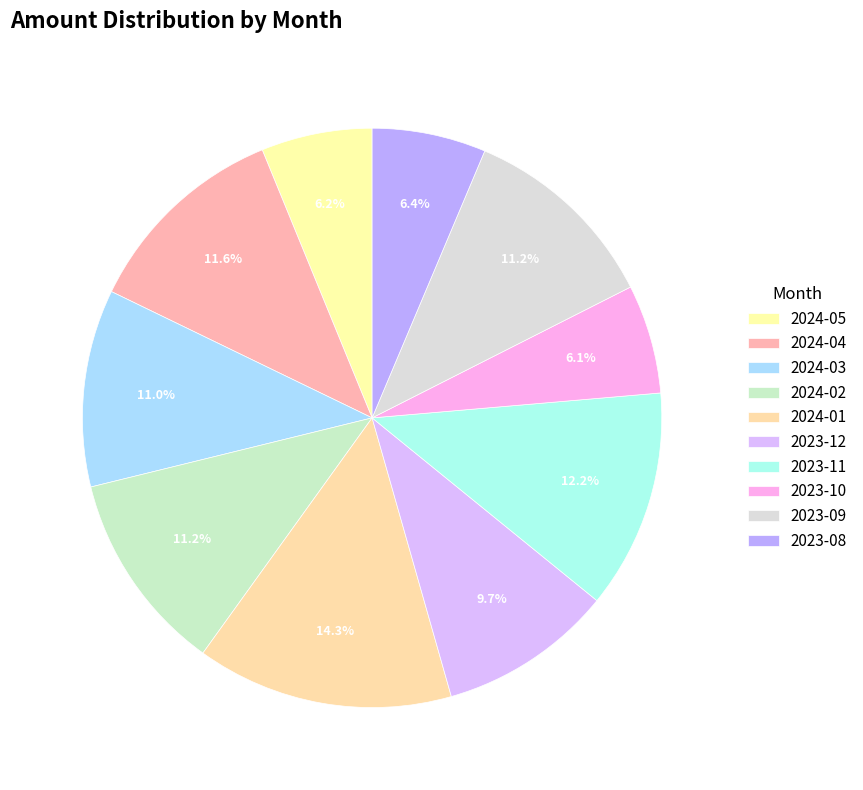

Does 2024-01 account for over 50% of the chart?

No